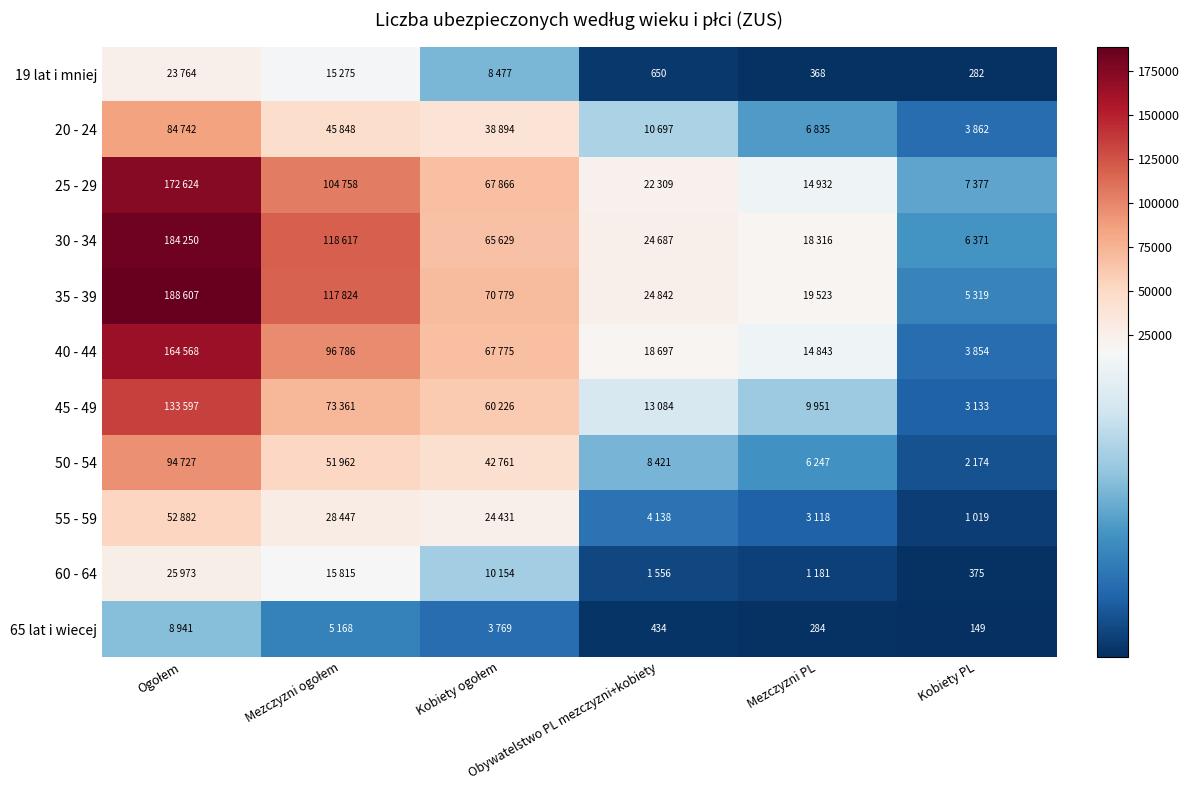

What is the minimum value for 55 - 59?

1019